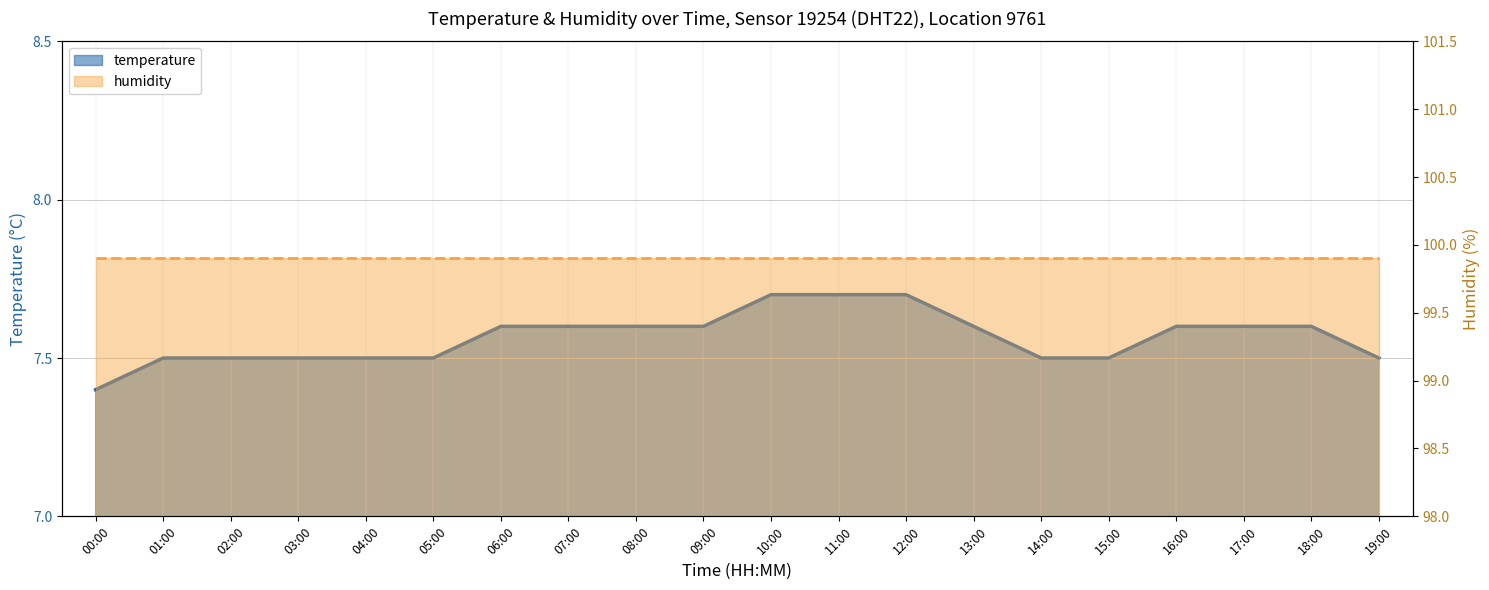

What is the greatest value displayed?

7.7